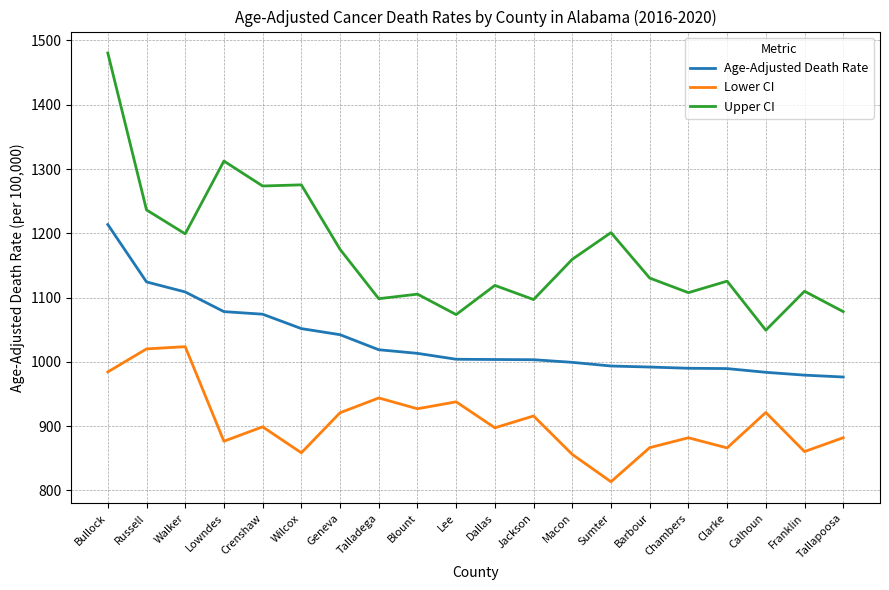

What is the minimum value for Lower CI?

813.6